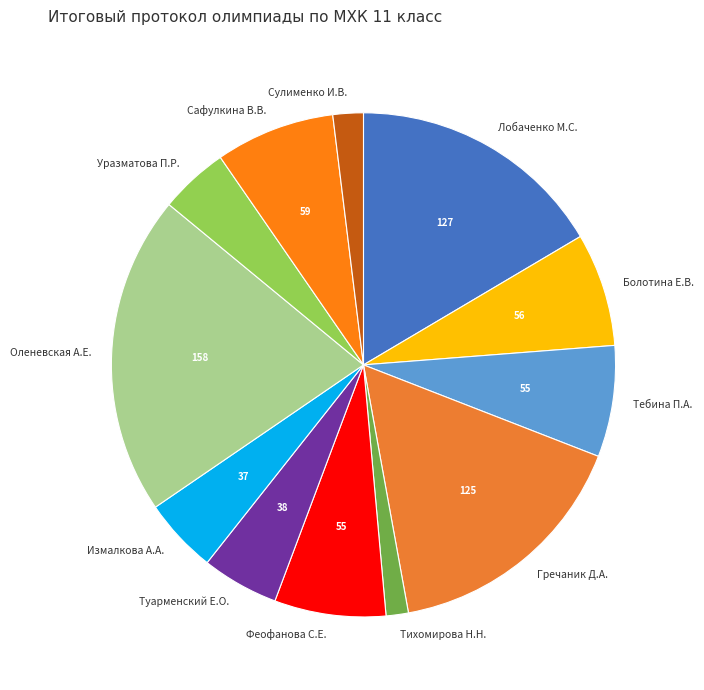

Does Туарменский Е.О. represent more than half of the total?

No